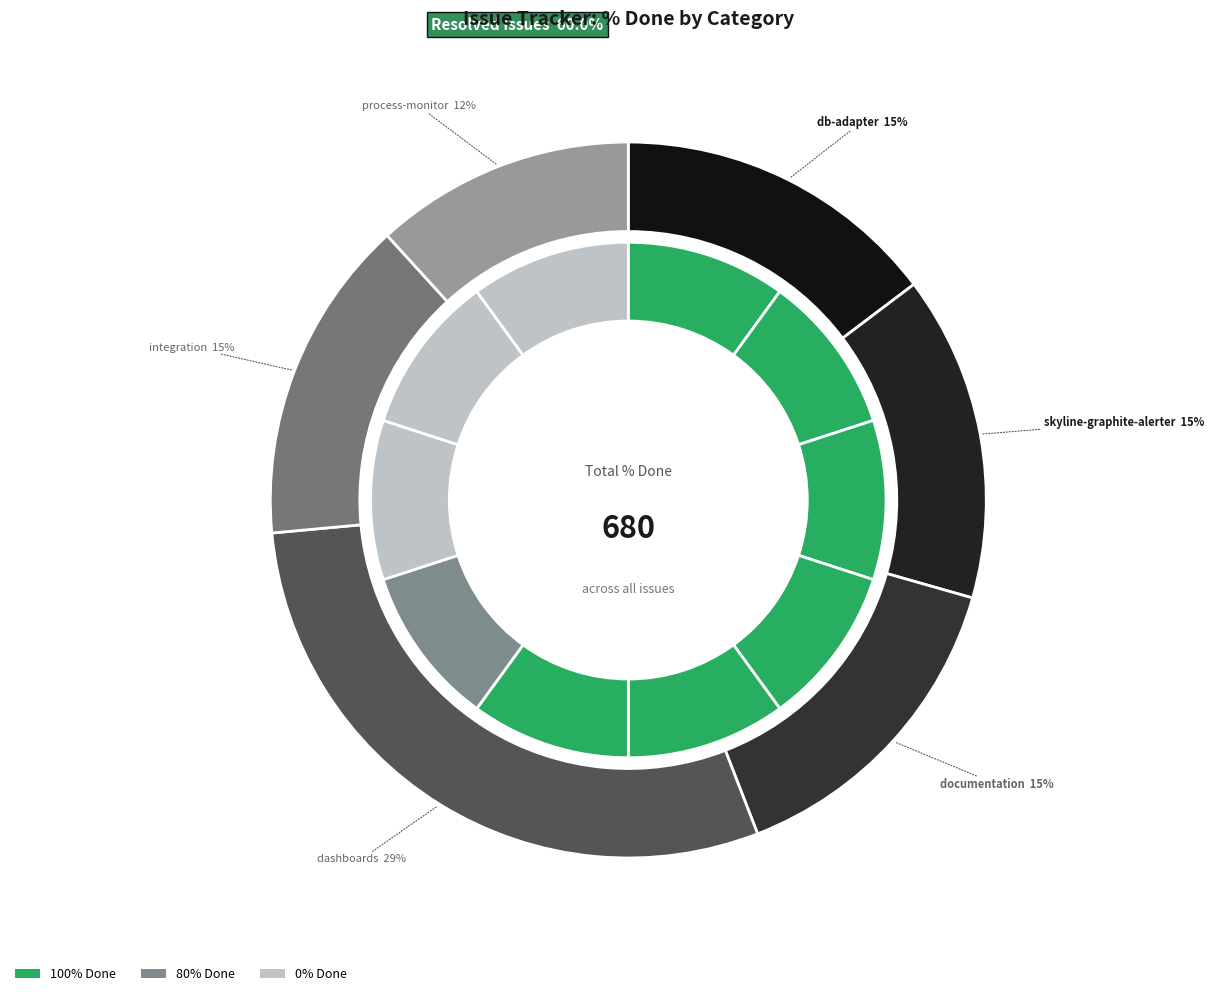

Count the number of slices in the pie.

10